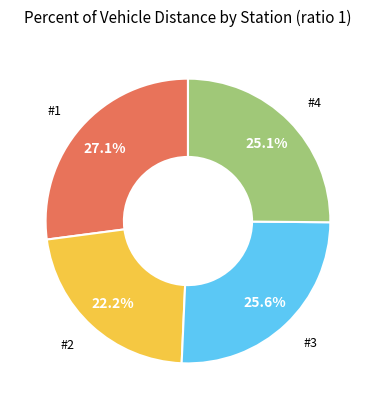

What percentage is NOT represented by #2?

77.8%